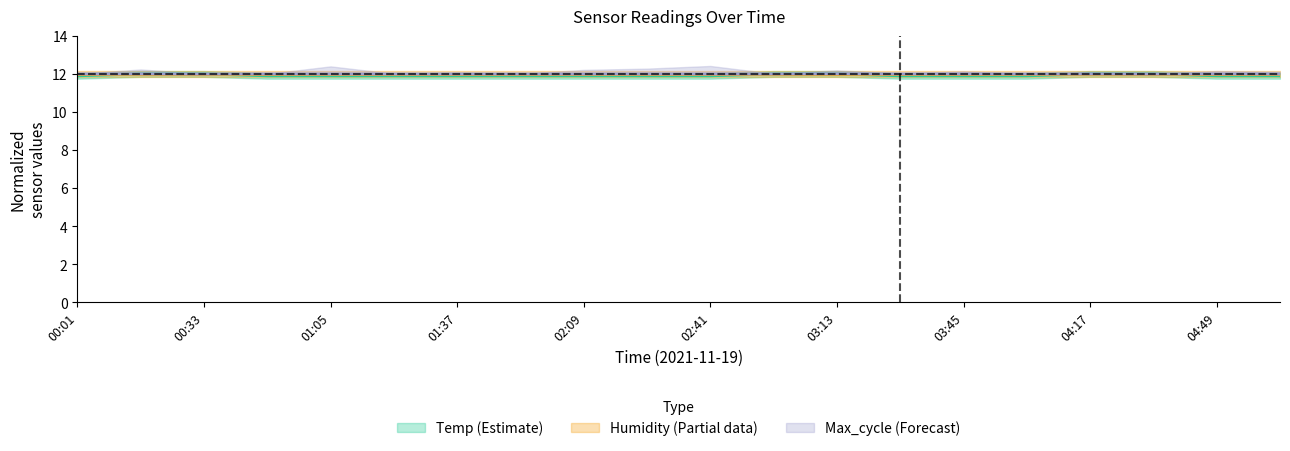

Is it true that Temp center equals 19.5 at 02:41?

False